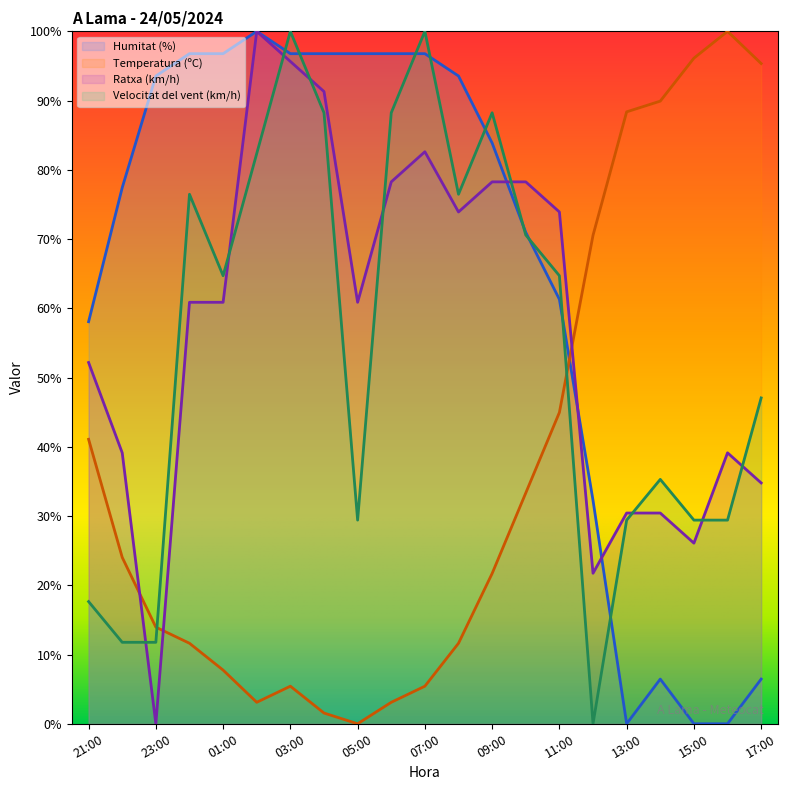

At which category does Temperatura (ºC) reach its first local peak?

03:00